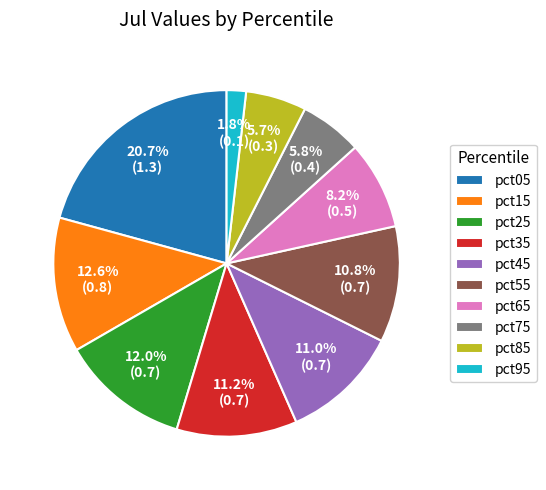

To the nearest percent, what percentage of the pie is pct45?

11%